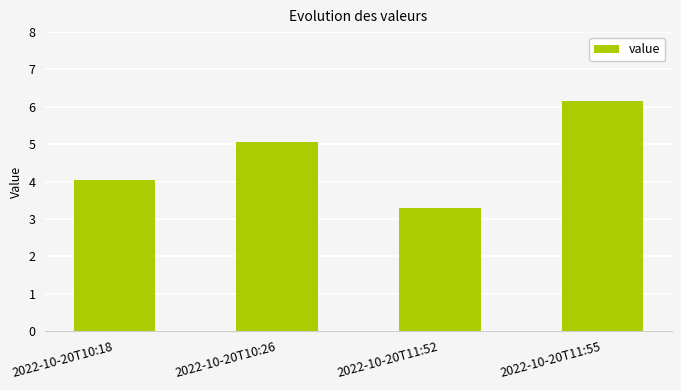

Approximately how many times larger is the value at 2022-10-20T10:18 compared to 2022-10-20T10:26?

0.8